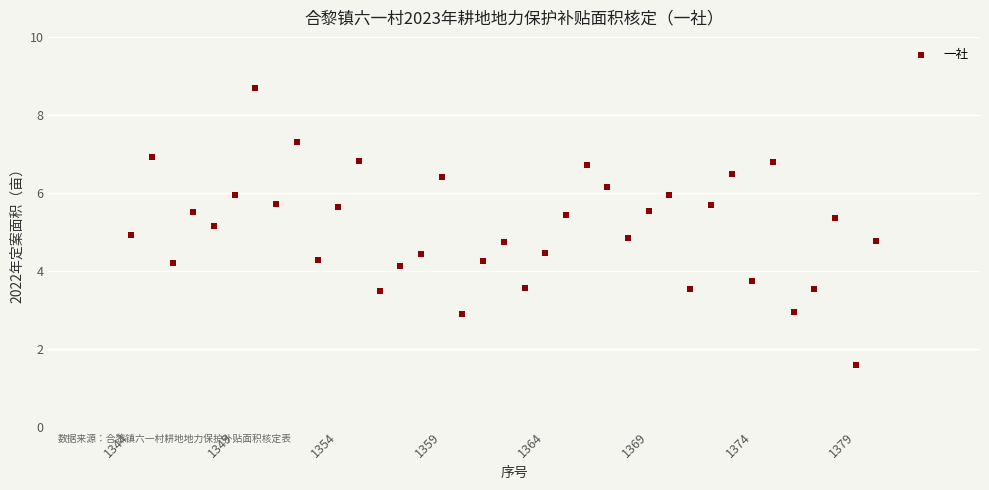

What is the range of Y values (max minus min)?

7.1